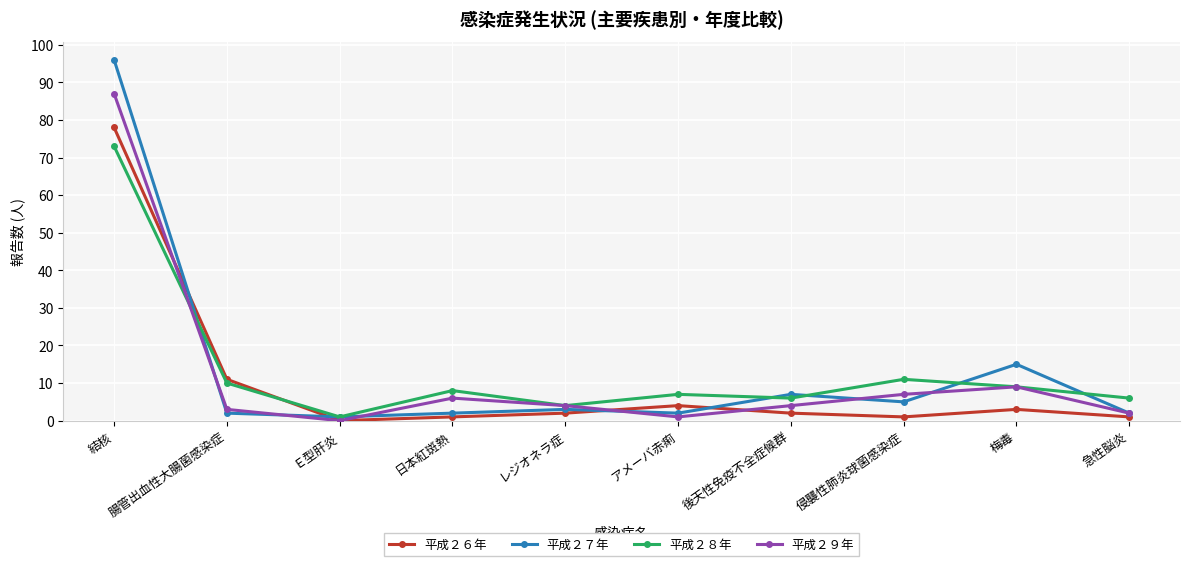

How many lines are shown in the chart?

4